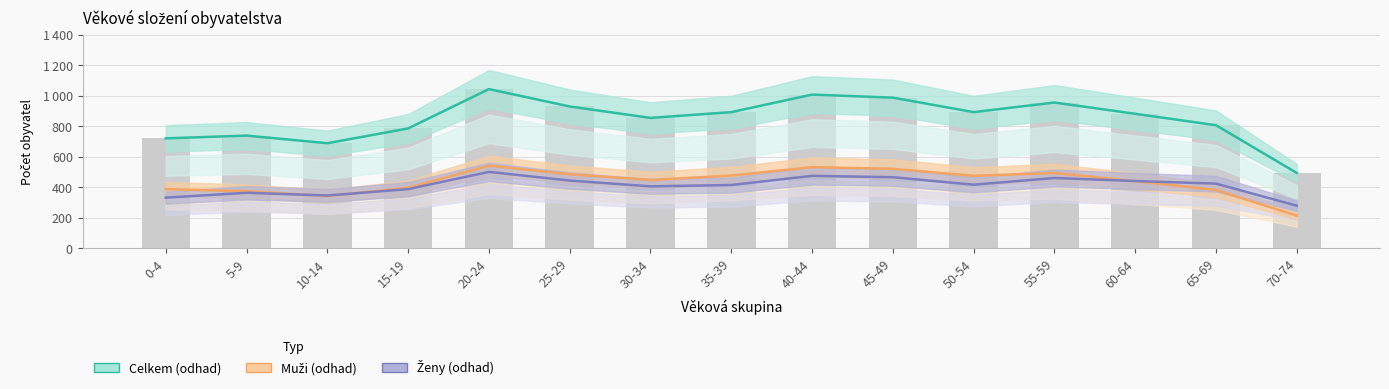

What is the label of the 12th bar from the right?

15-19